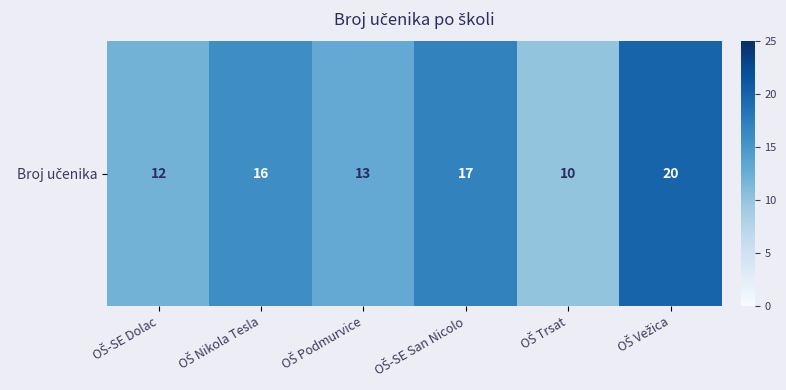

Rank the categories by value from highest to lowest.

OŠ Vežica, OŠ-SE San Nicolo, OŠ Nikola Tesla, OŠ Podmurvice, OŠ-SE Dolac, OŠ Trsat